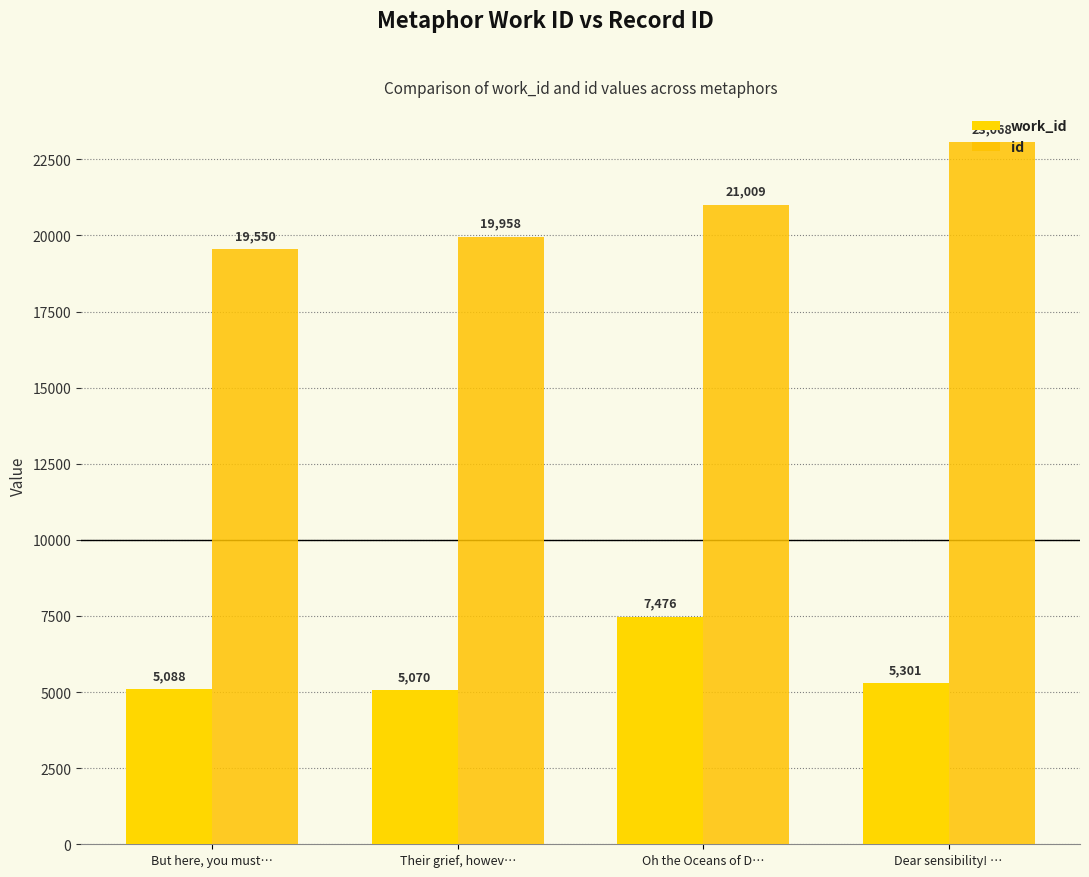

Rank the categories by work_id value from highest to lowest.

Oh the Oceans of D…, Dear sensibility! …, But here, you must…, Their grief, howev…